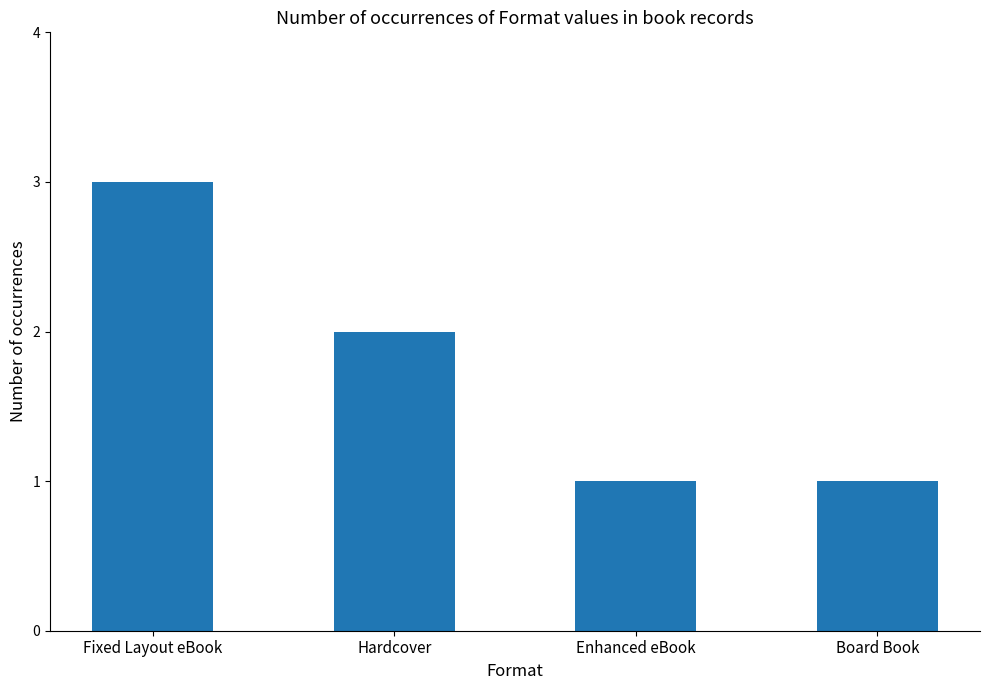

The chart shows a value of 2 at Enhanced eBook. True or false?

False